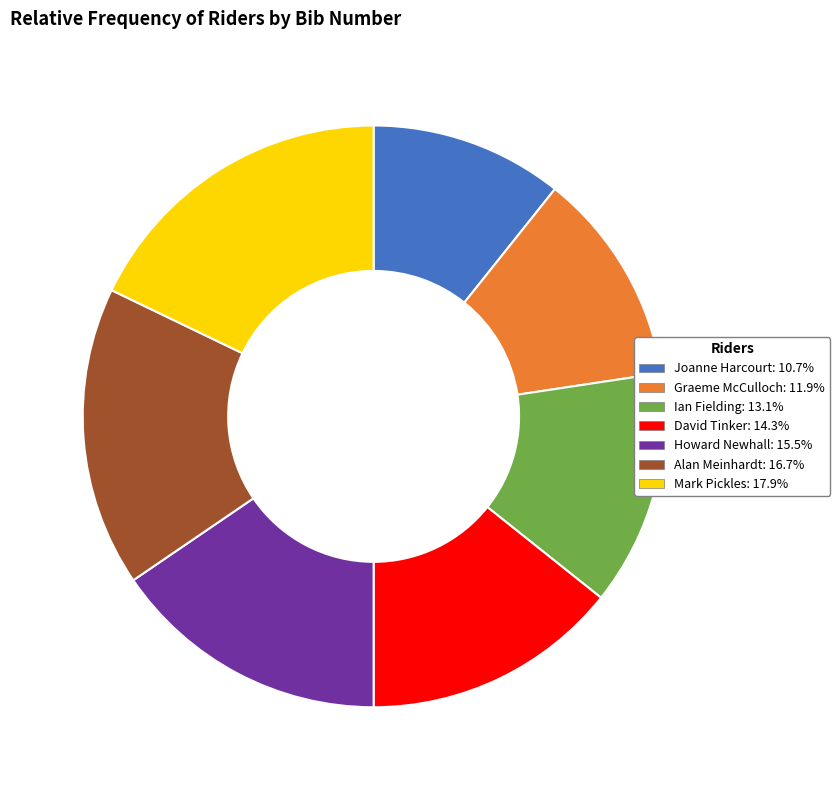

Approximately how many times larger is the value at Joanne Harcourt compared to Ian Fielding?

0.8